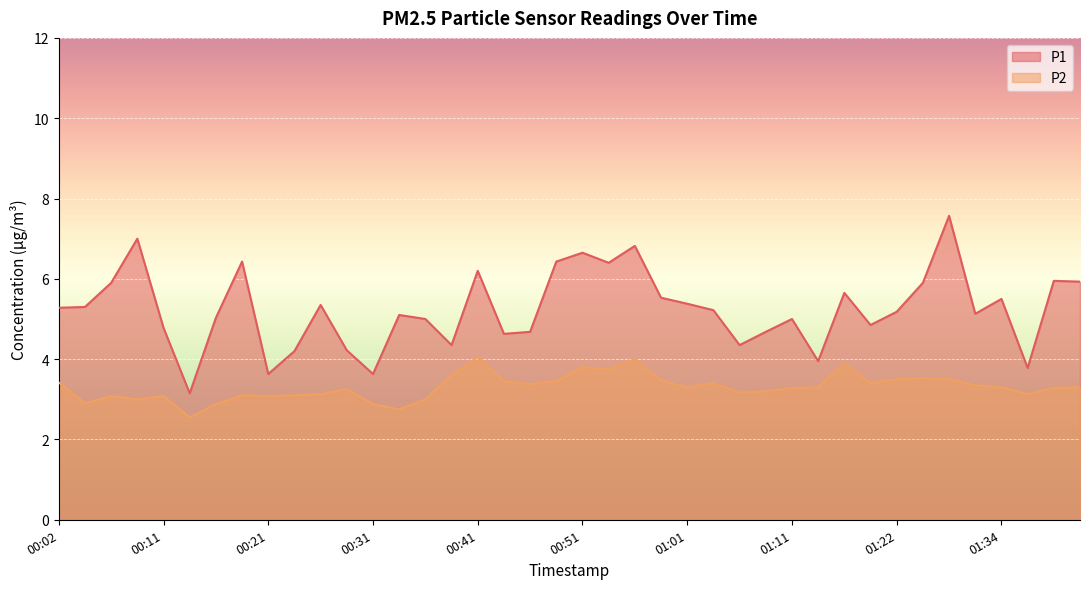

At which category does P1 reach its first local valley?

00:14